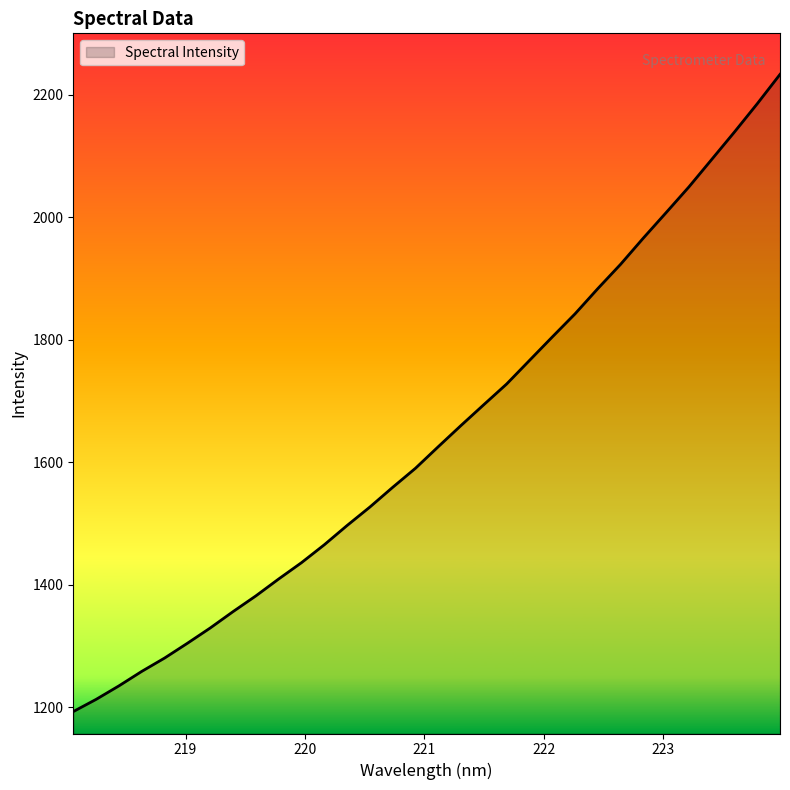

What is the smallest value displayed?

1193.1